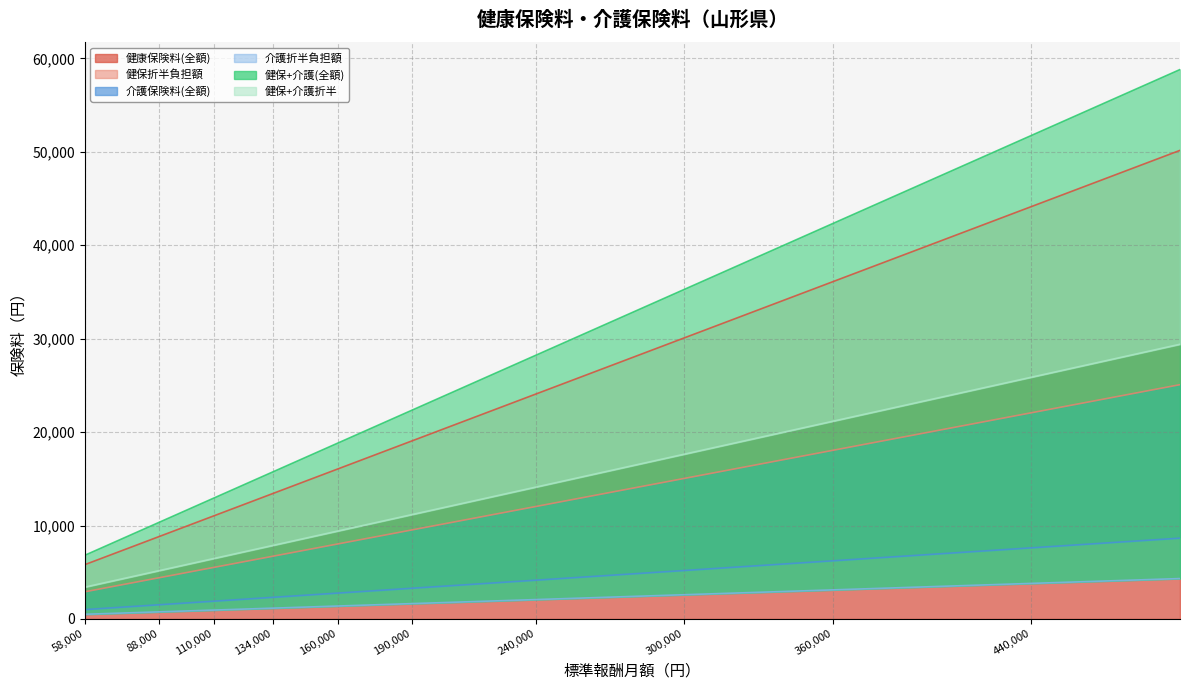

True or false: 介護折半負担額 and 健保折半負担額 cross at least once.

False